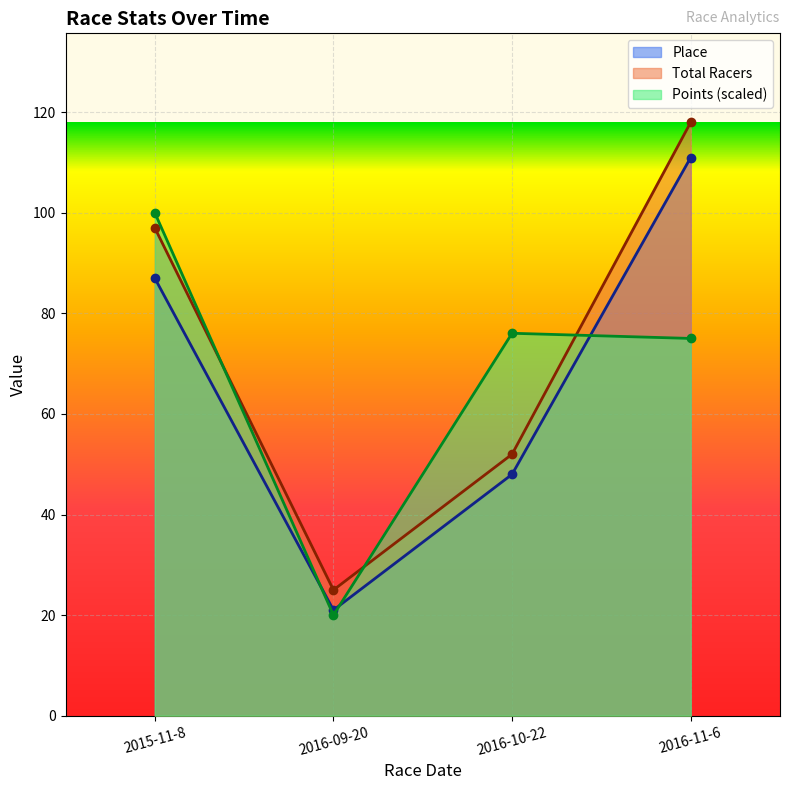

At how many categories does at least one series exceed 25?

3